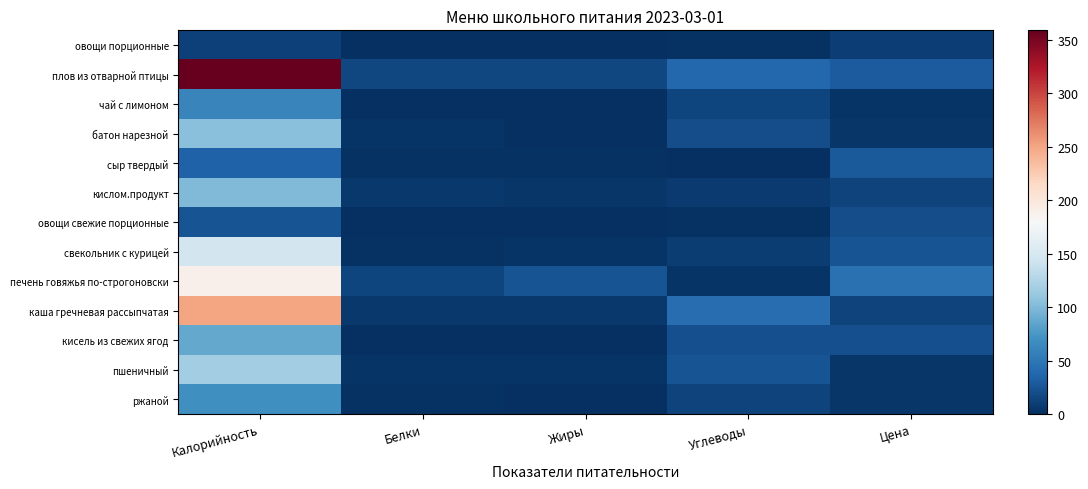

What is the highest value of the кислом.продукт series?

100.0